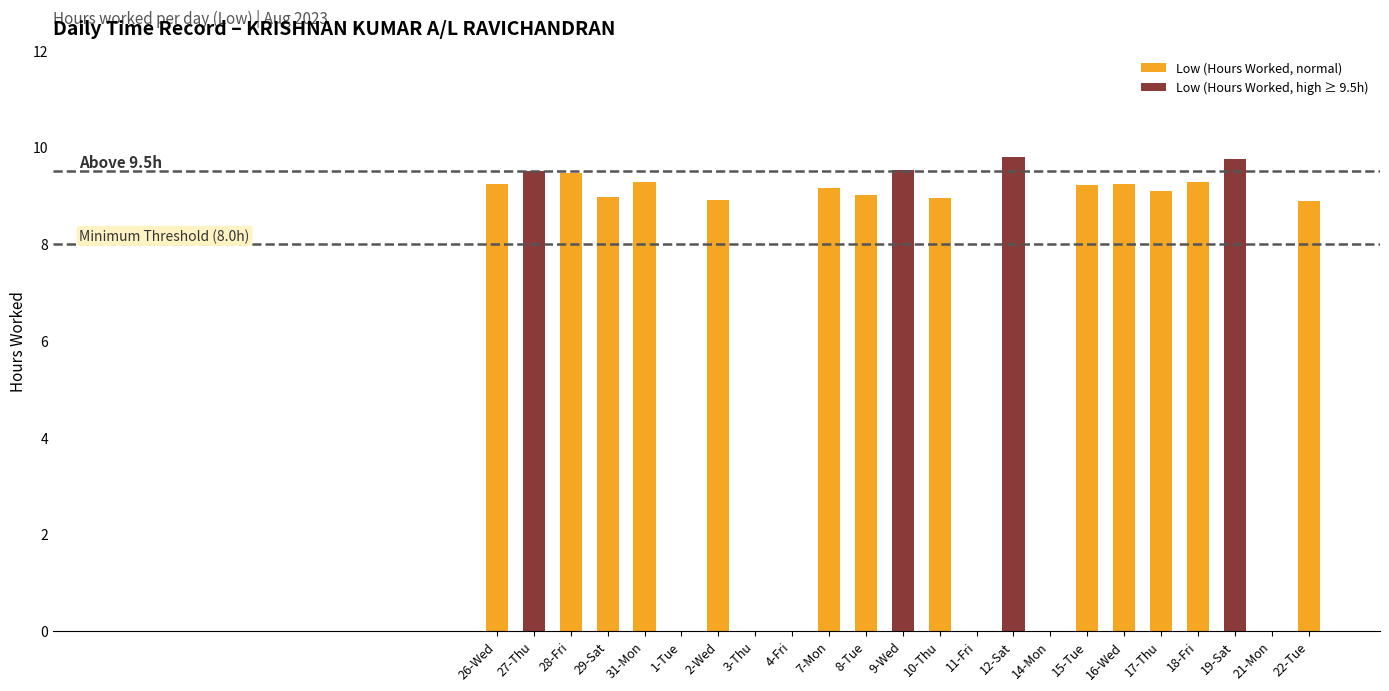

What is the label of the 11th bar from the left?

8-Tue